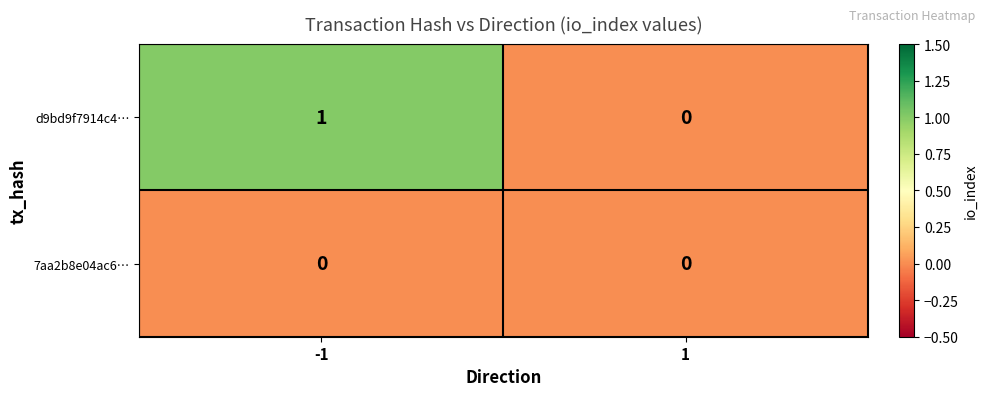

Reading right to left, what are all the values shown in this chart?

d9bd9f7914c4…: 1=0	-1=1
7aa2b8e04ac6…: 1=0	-1=0